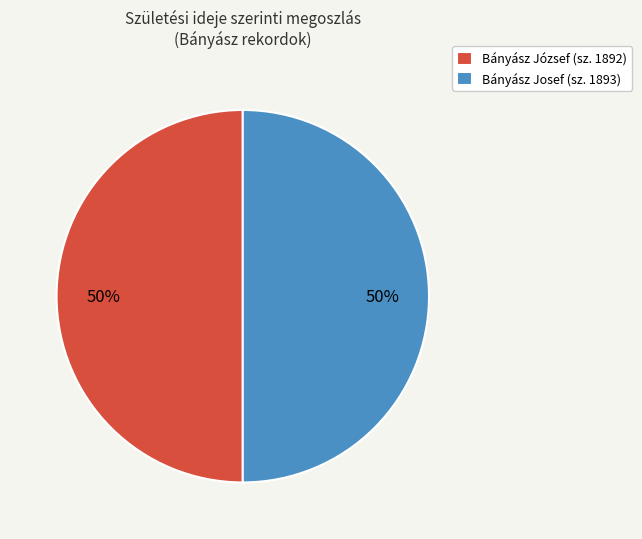

Approximately how many times larger is the value at Bányász József (sz. 1892) compared to Bányász Josef (sz. 1893)?

1.0